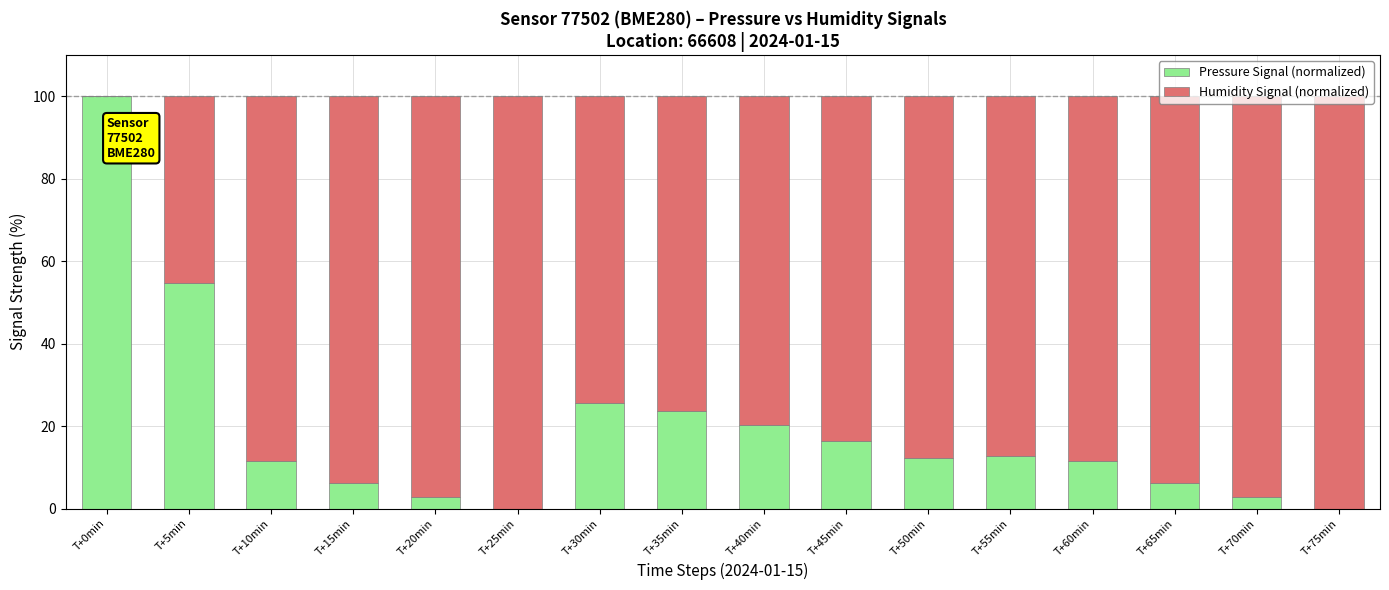

Is it true that Pressure Signal (normalized) equals 36.2 at T+25min?

False